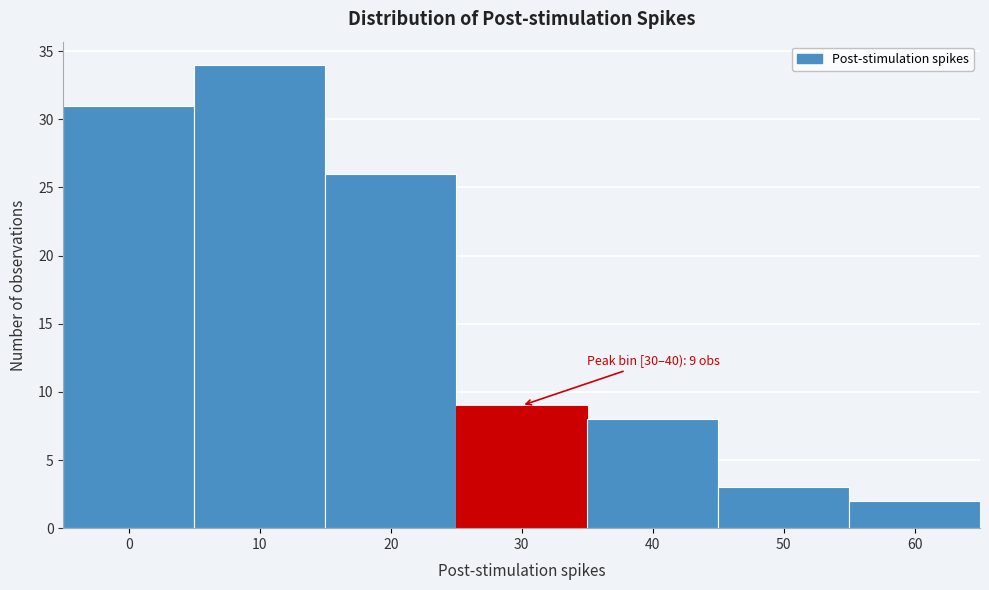

Reading right to left, extract all data points from this chart.

2	3	8	9	26	34	31